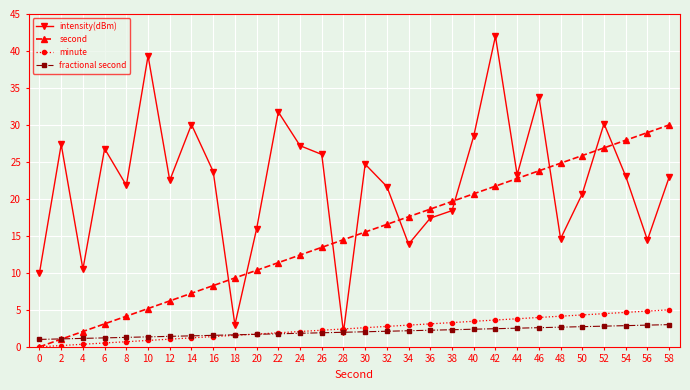

In intensity(dBm), how many points are lower than both neighbors (excluding endpoints)?

9